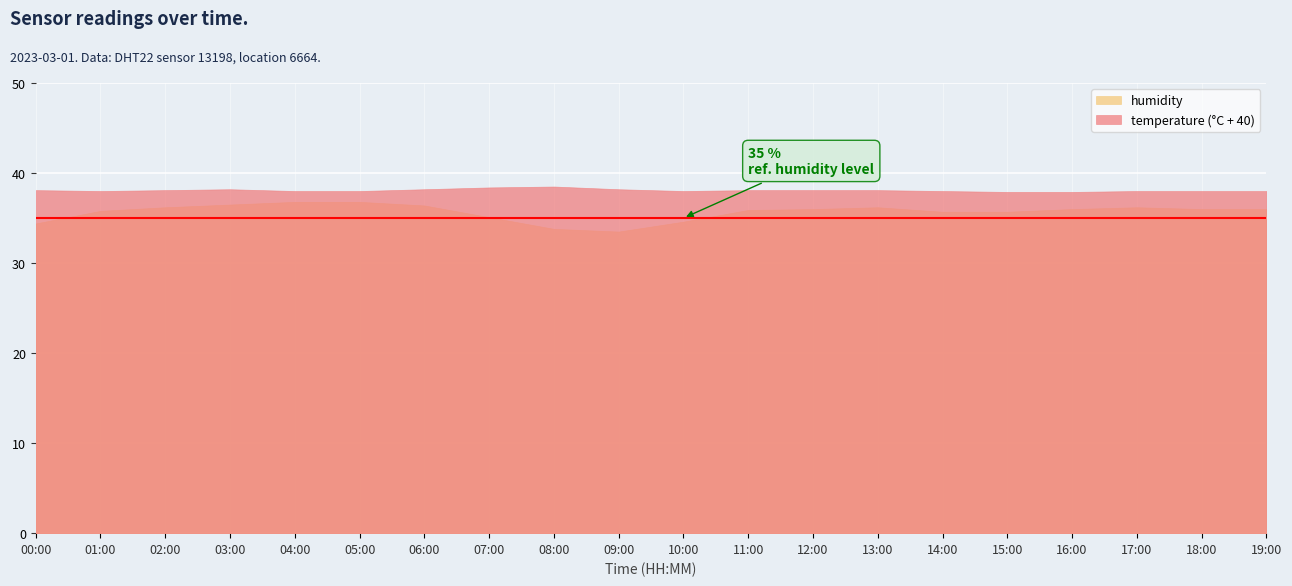

The temperature series shows -1.8 at 06:00. True or false?

True